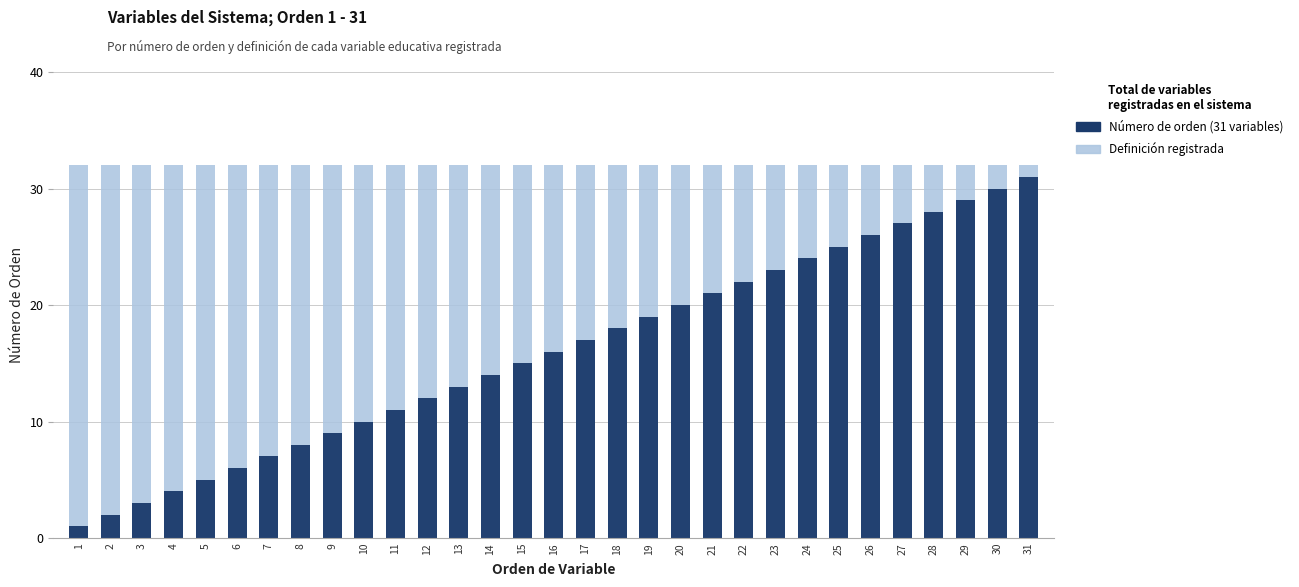

What is the minimum value shown in the chart?

1